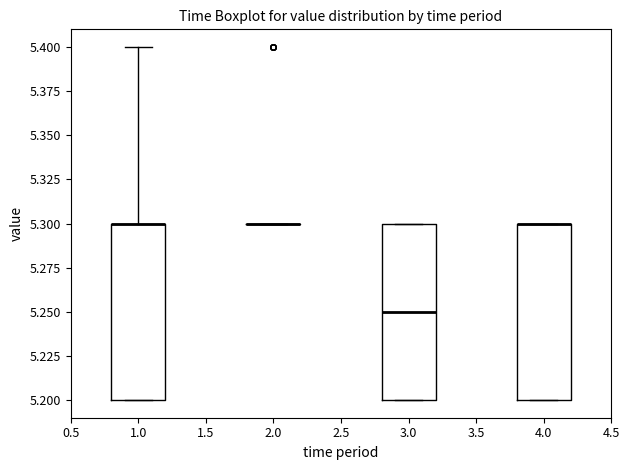

Where does the upper whisker of the box at x = 1.0 end on the y-axis? The values are not printed on the chart, so give them approximately, as read against the axis.

5.40